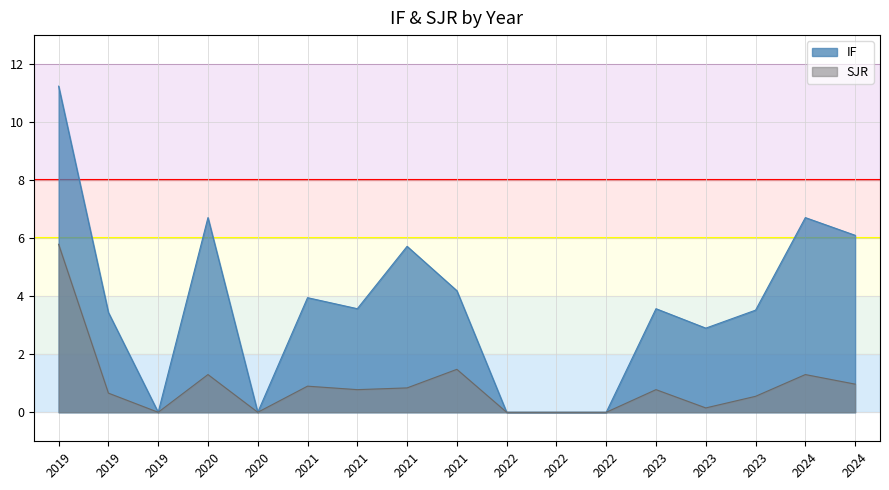

Which series has the widest spread of values?

IF